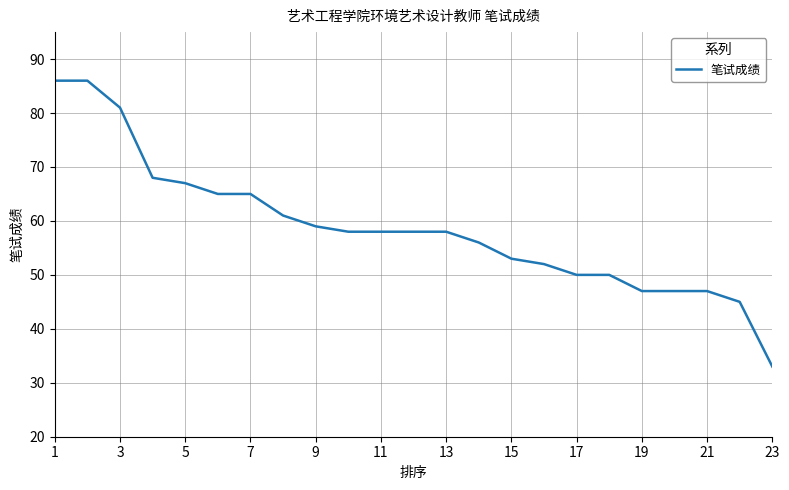

What is the smallest value displayed?

33